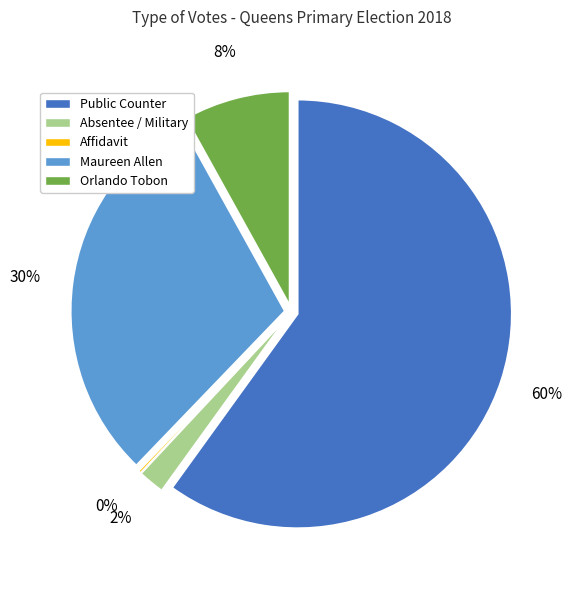

Is Public Counter the majority of the pie?

Yes